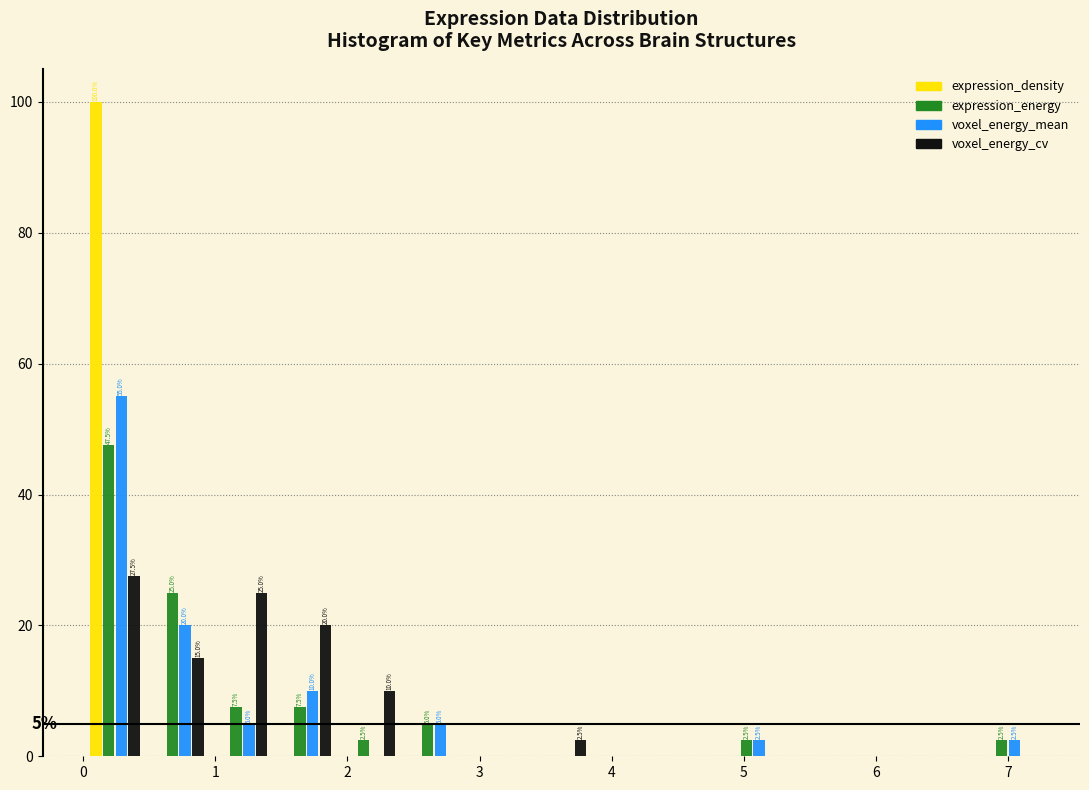

In the voxel_energy_cv series, which range on the x-axis has the tallest bar?

0.0 to 0.5